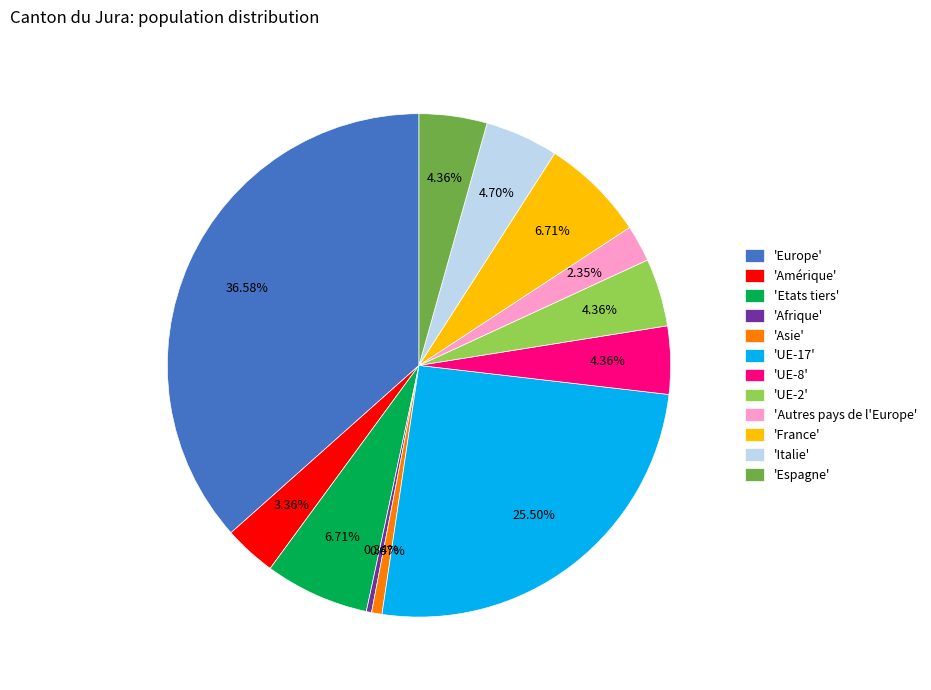

Does 'France' represent more than half of the total?

No